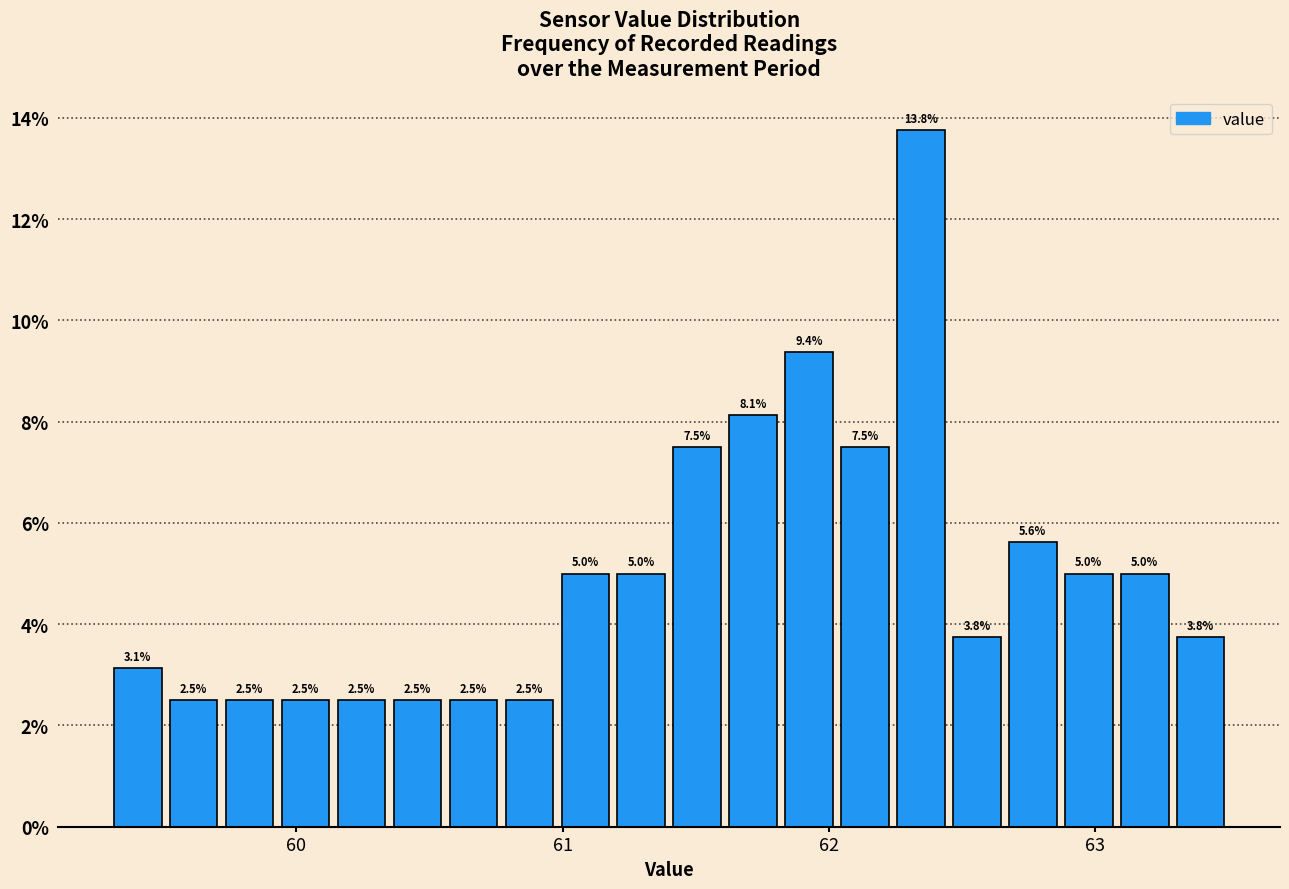

Around what value on the x-axis is the tallest bar? Give the approximate position of its centre, as read against the axis.

62.3